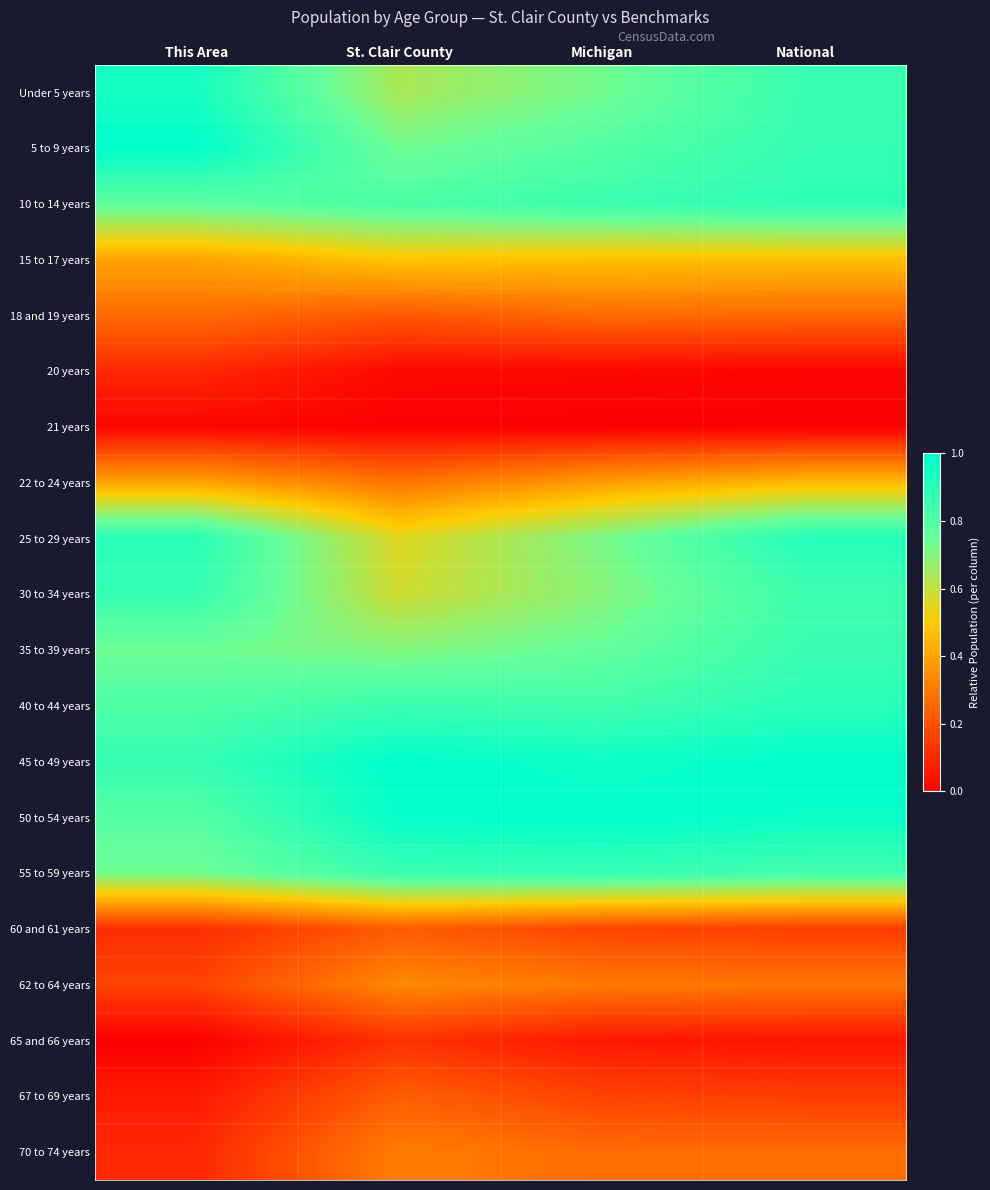

At which category is the sum across all series the highest?

National